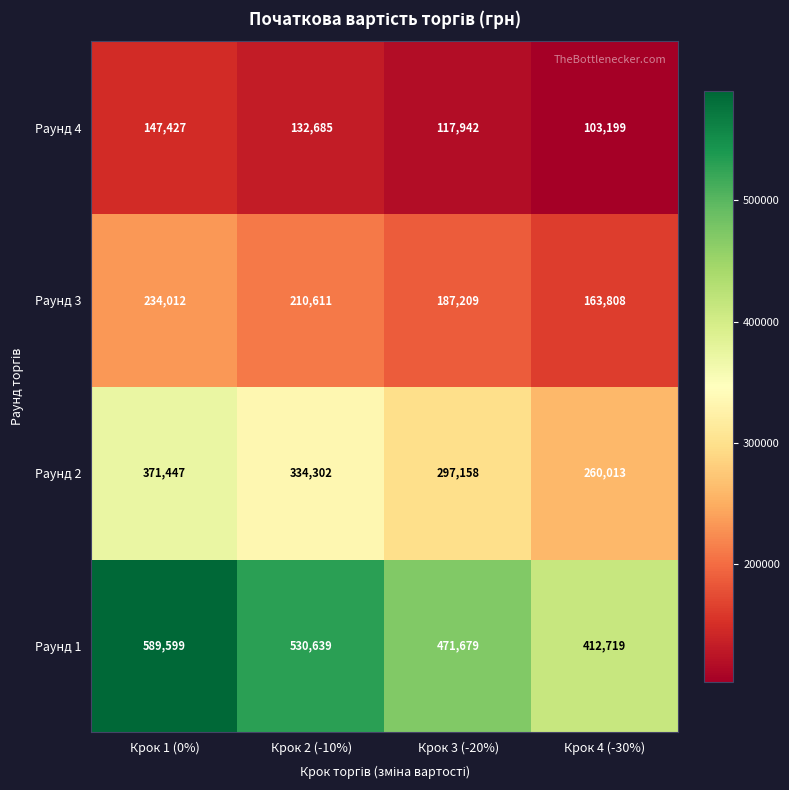

What is the difference between the Раунд 3 values at Крок 2 (-10%) and Крок 4 (-30%)?

46803